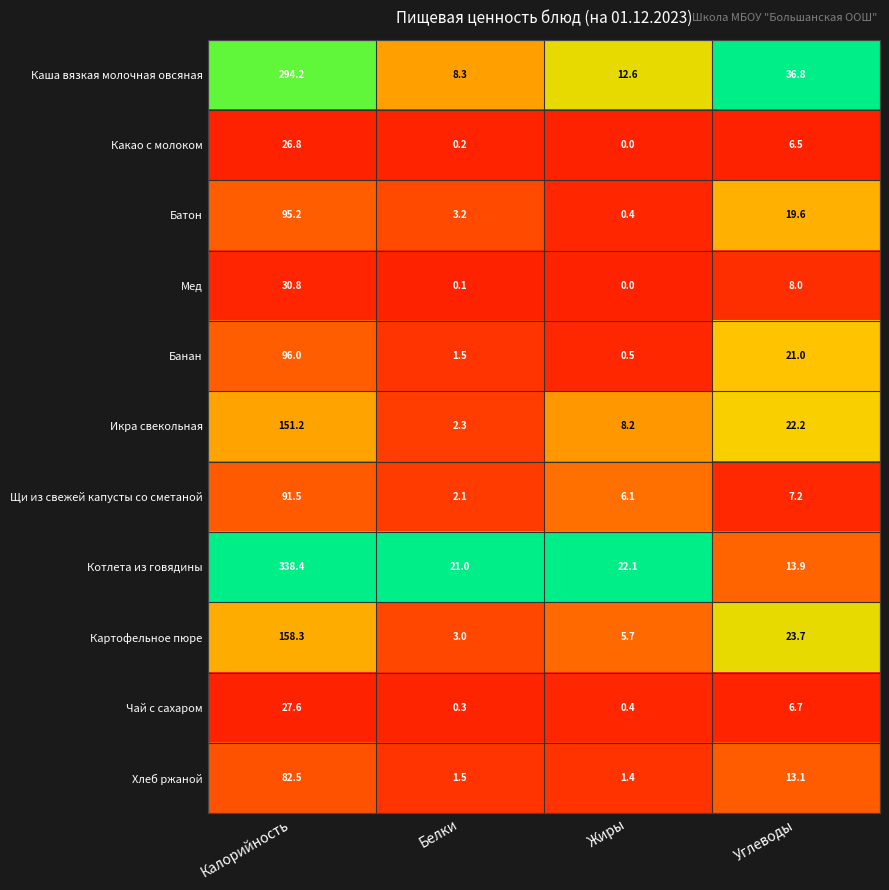

What is the difference between the maximum and minimum values in the Батон series?

94.8